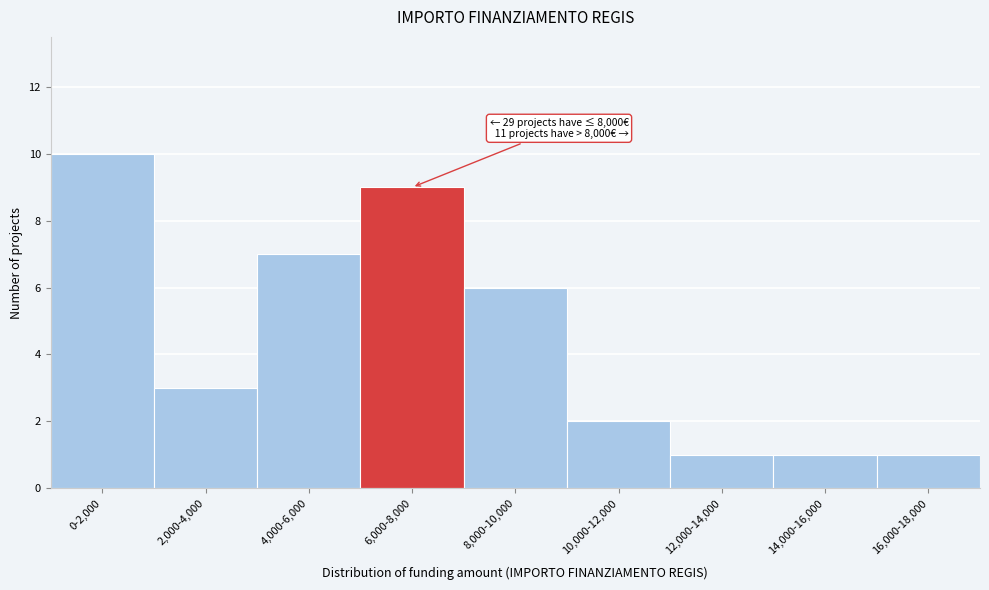

Reading left to right, what are all the values shown in this chart?

0-2,000=10	2,000-4,000=3	4,000-6,000=7	6,000-8,000=9	8,000-10,000=6	10,000-12,000=2	12,000-14,000=1	14,000-16,000=1	16,000-18,000=1